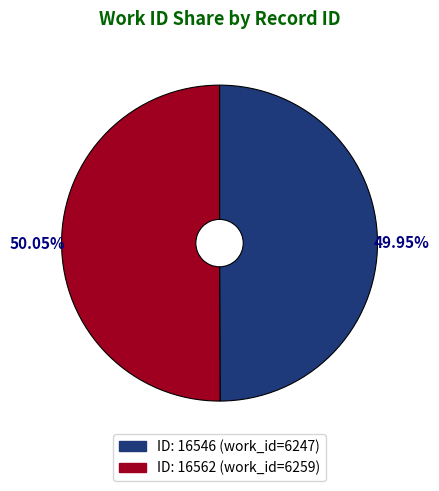

Is there a majority slice in this chart?

Yes